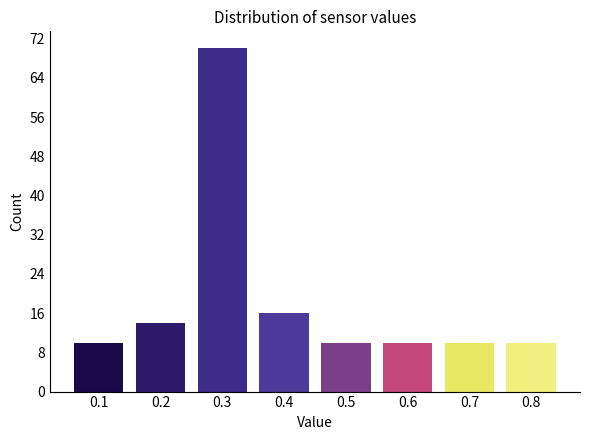

Reading right to left, transcribe all the data shown in this chart.

0.8=10	0.7=10	0.6=10	0.5=10	0.4=16	0.3=70	0.2=14	0.1=10